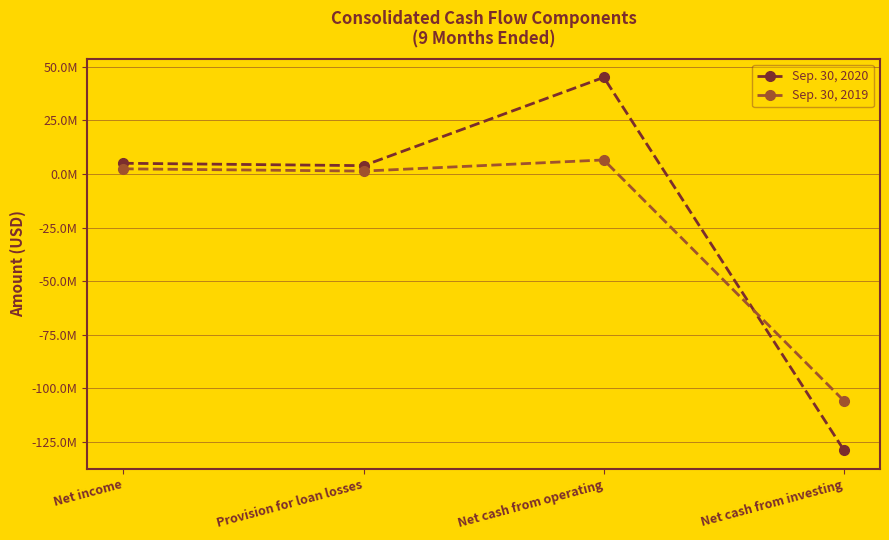

At Net cash from operating, list the series in order from largest to smallest.

Sep. 30, 2020, Sep. 30, 2019